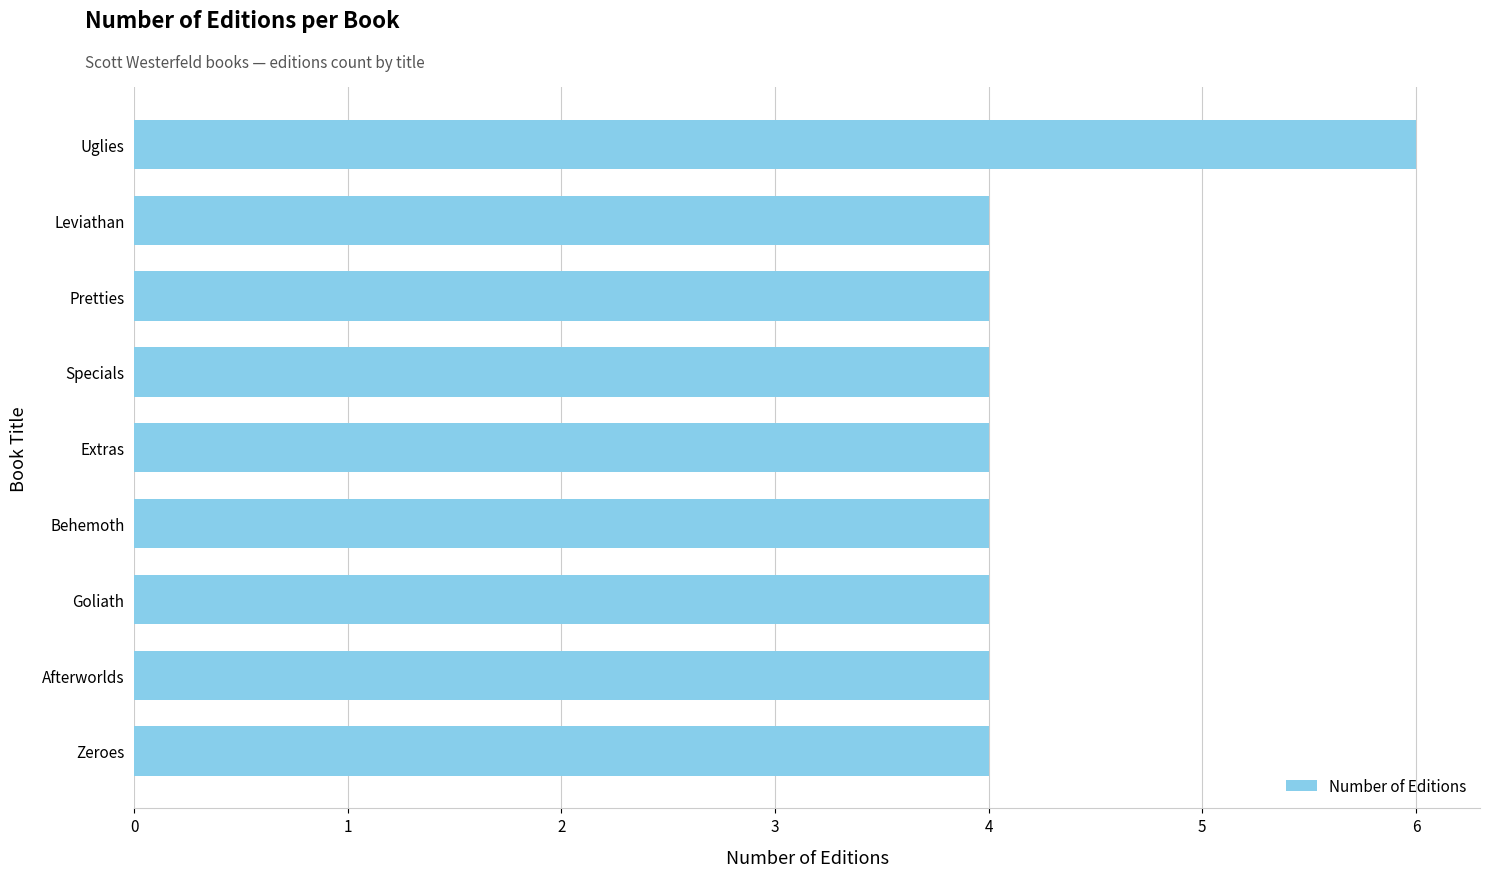

Are the bars horizontal?

Yes